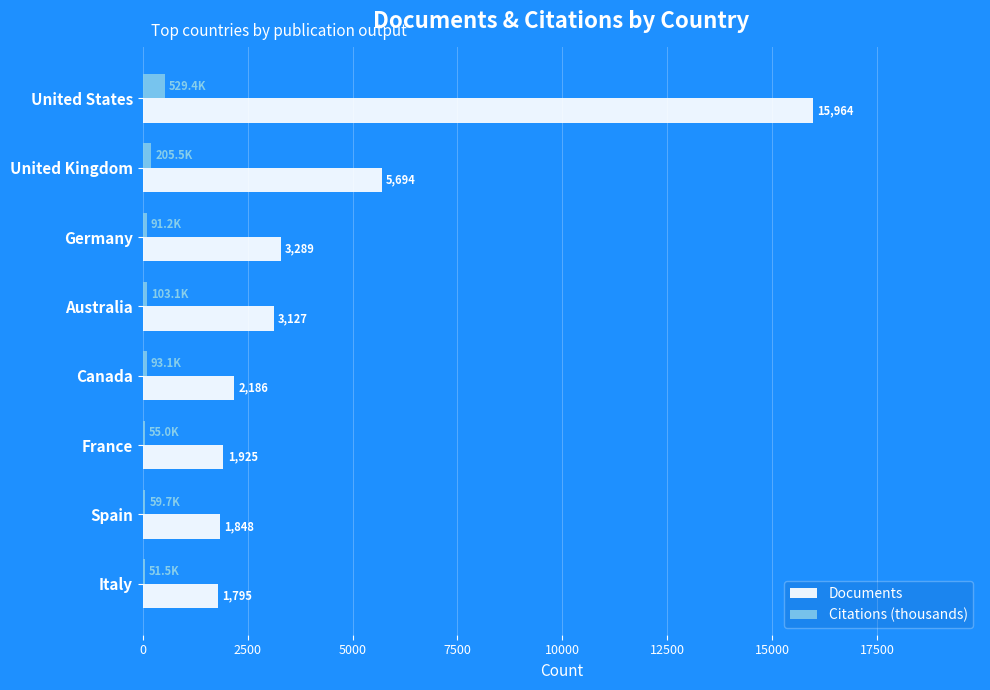

What is the total value across all series at France?

1980.0